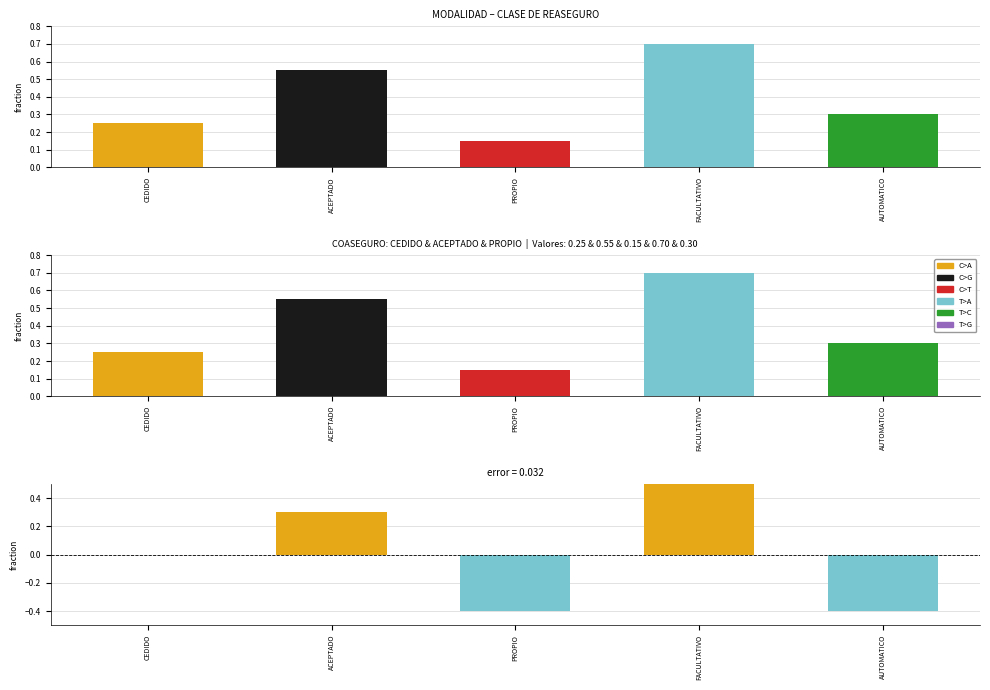

Reading right to left, list all the values displayed in this chart.

fraction: 0.3	0.7	0.1	0.6	0.2
error: -0.4	0.5	-0.4	0.3	0.0